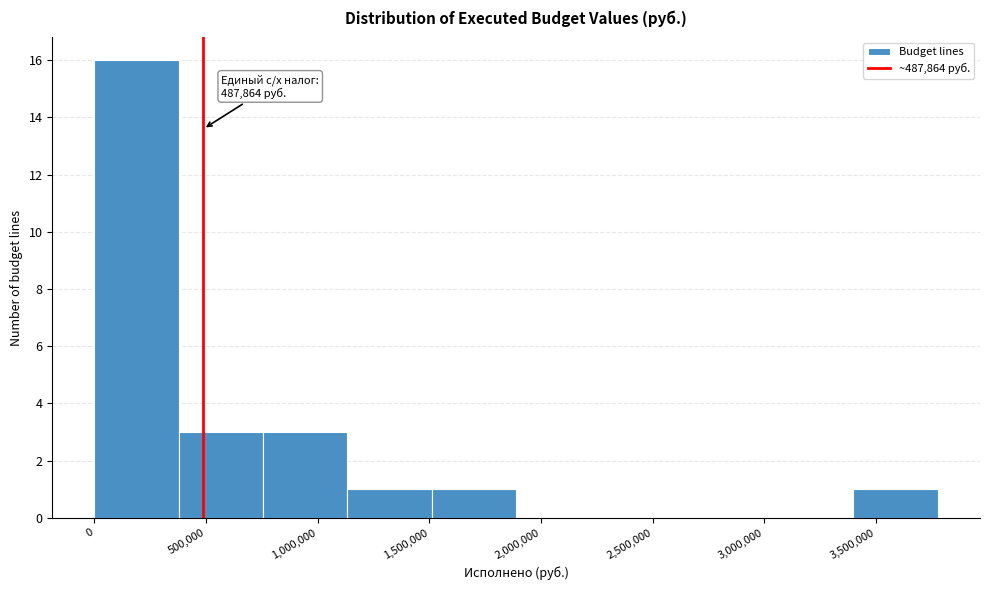

Which range on the x-axis has the tallest bar?

0 to 400000